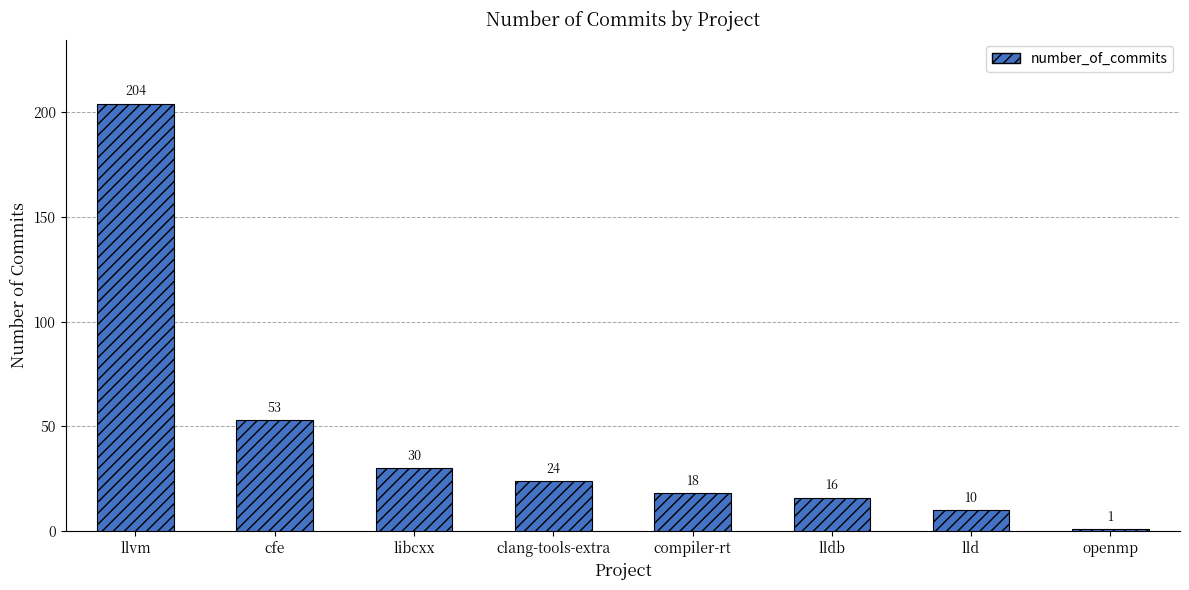

What is the difference between the values at libcxx and openmp?

29